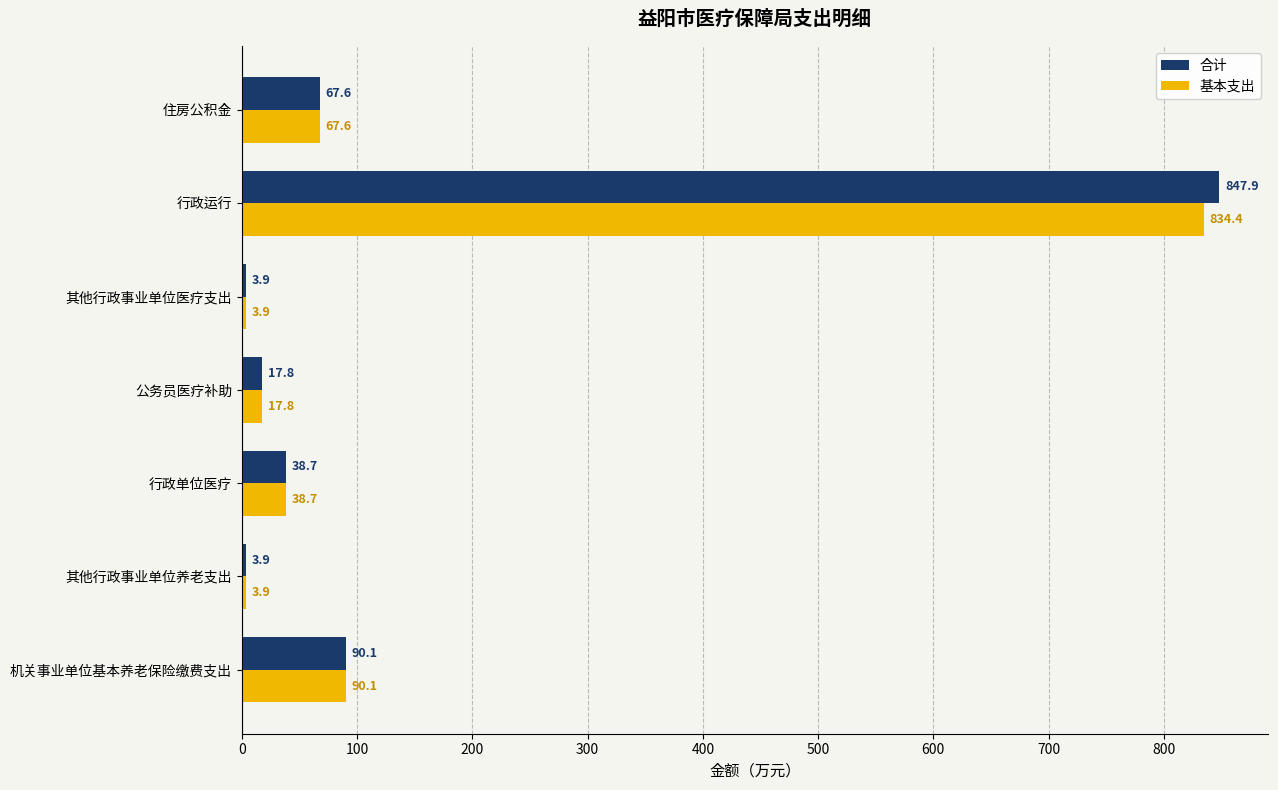

Is it true that 合计 equals 847.9 at 行政运行?

True